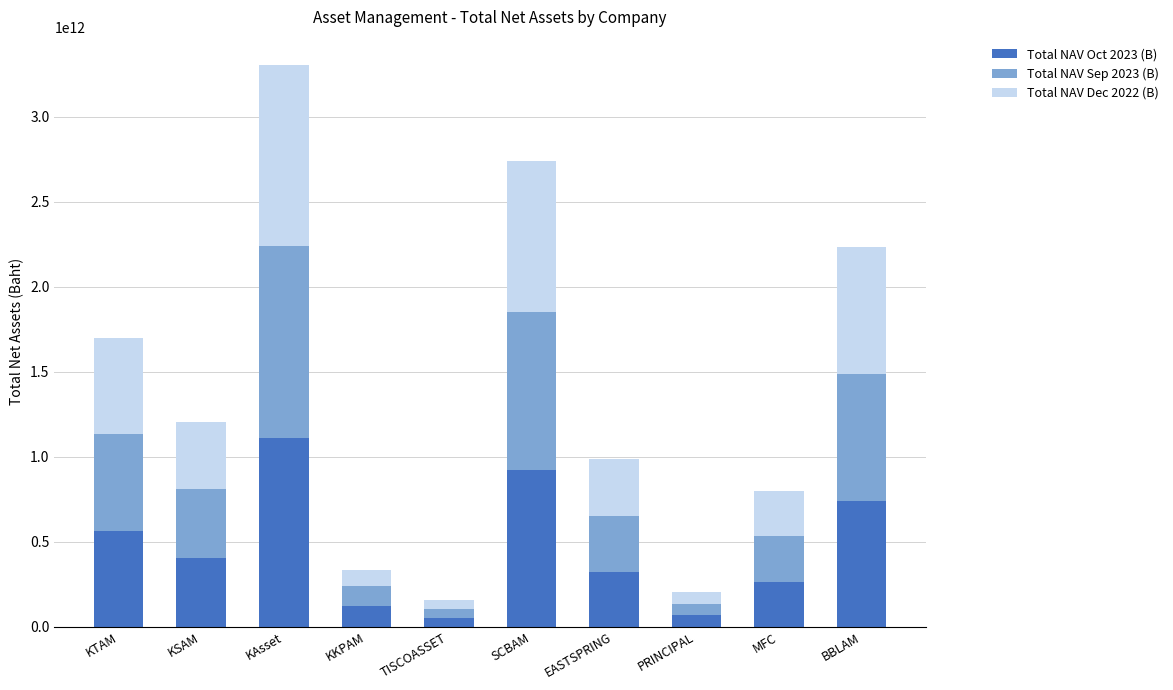

At which category is the sum across all series the highest?

KAsset